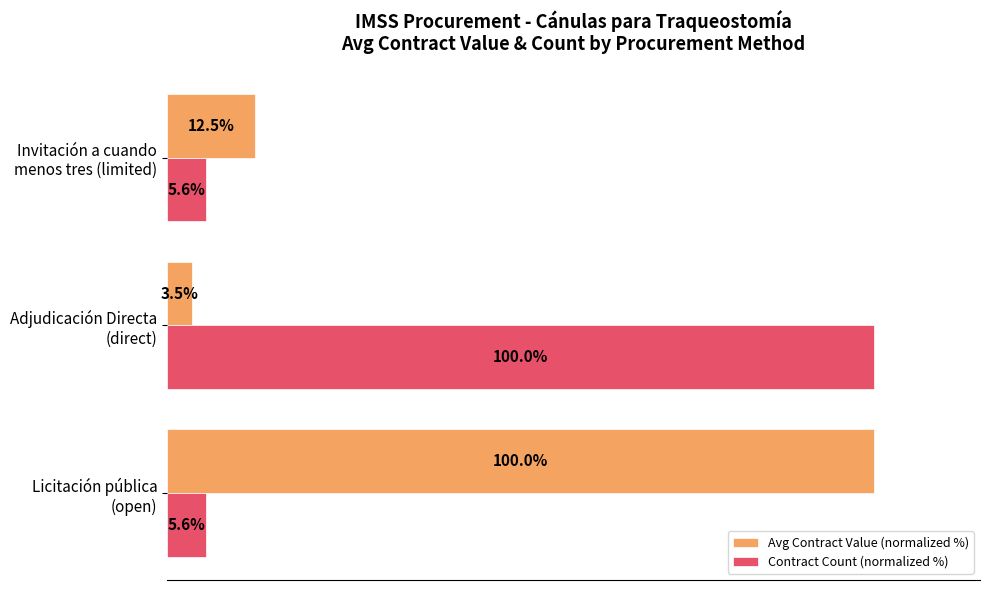

List the series in order of their overall mean, highest first.

Avg Contract Value (normalized %), Contract Count (normalized %)